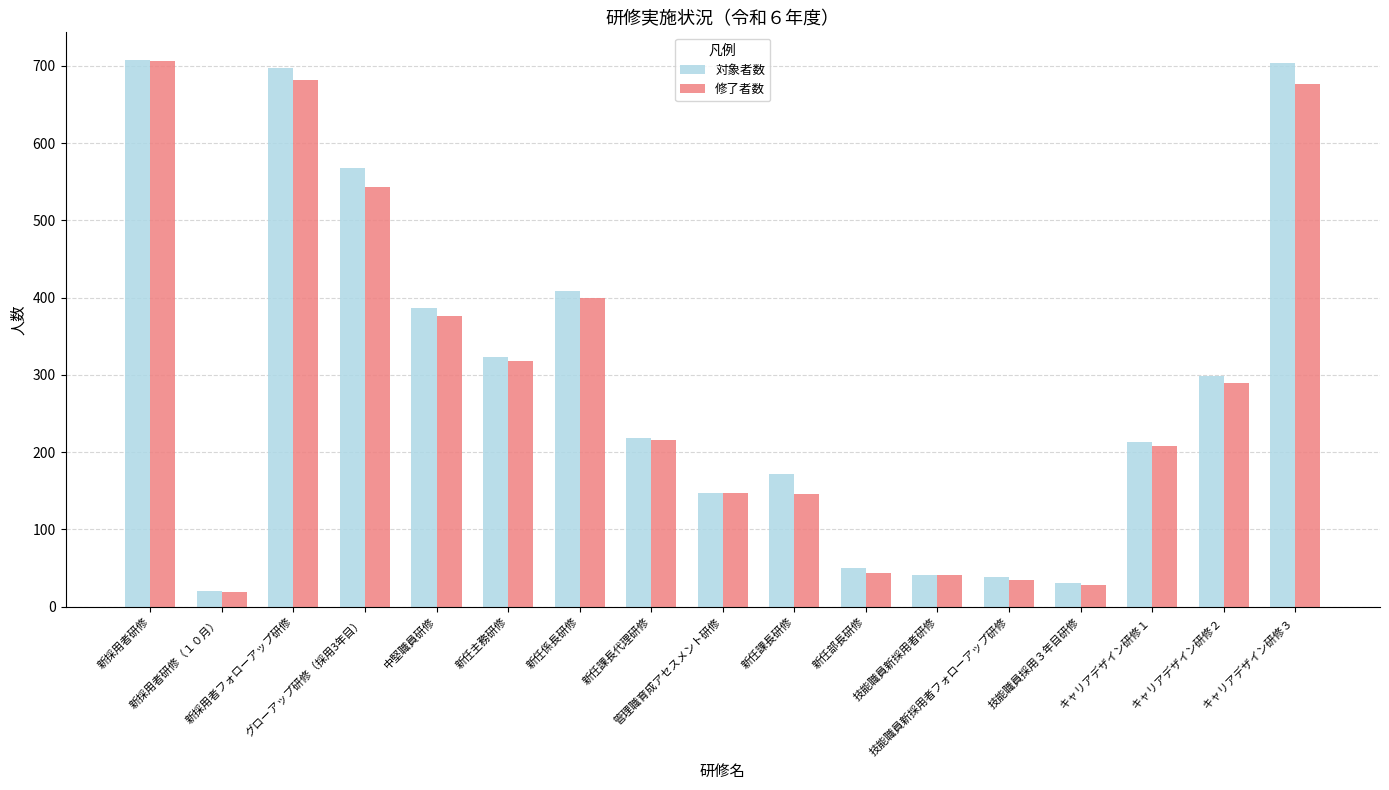

At how many categories does at least one series exceed 652?

3